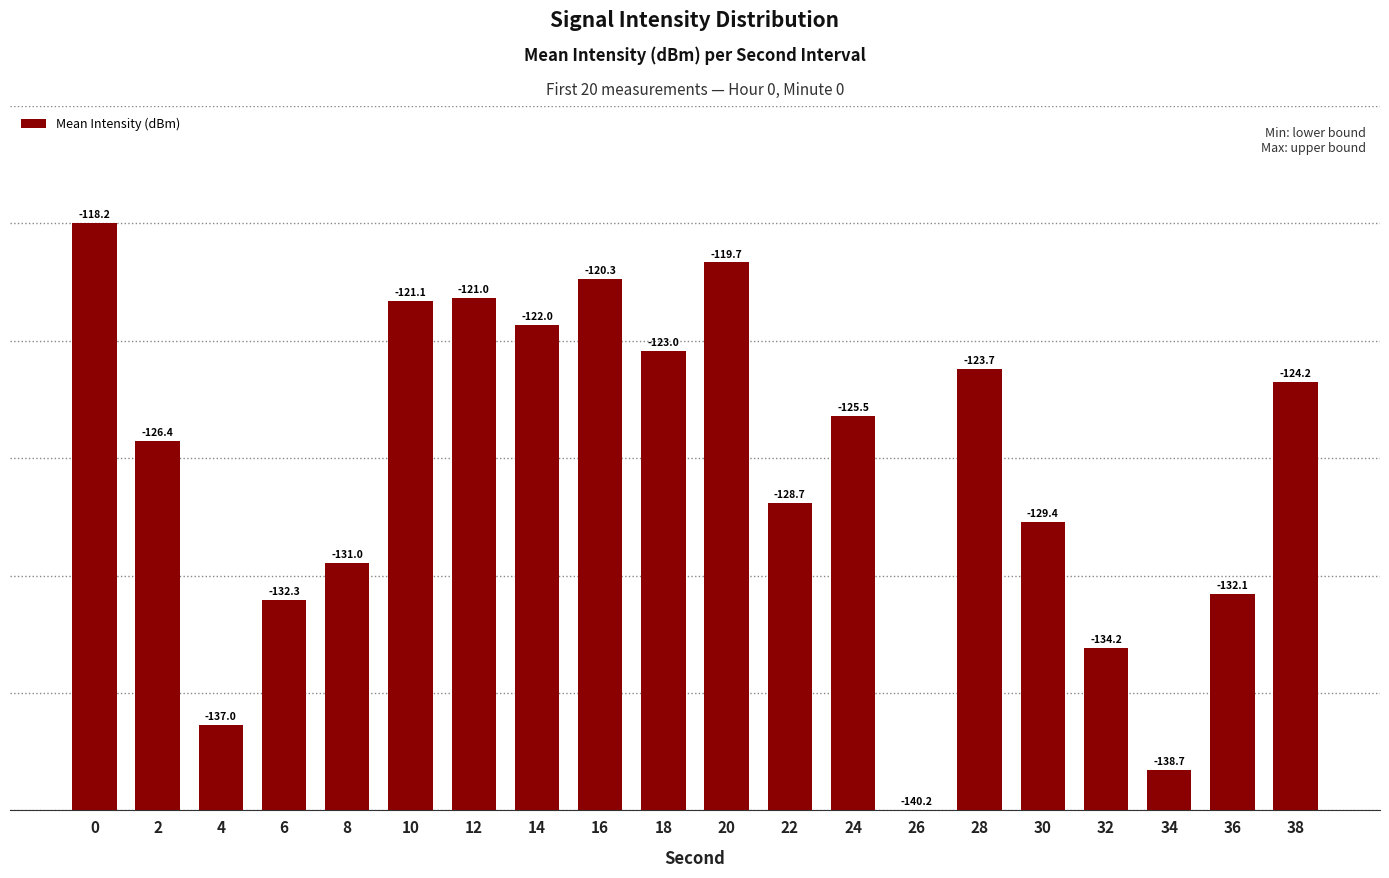

List the labels in order of value, smallest first.

26, 34, 4, 32, 6, 36, 8, 30, 22, 2, 24, 38, 28, 18, 14, 10, 12, 16, 20, 0